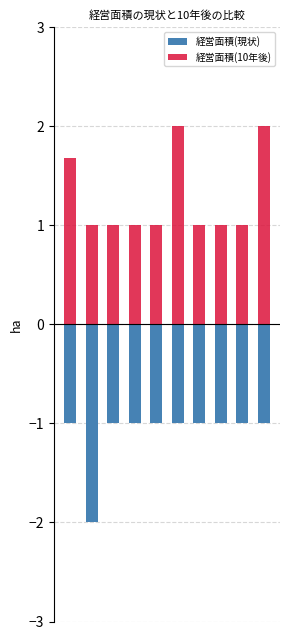

How many data points does each series have?

10